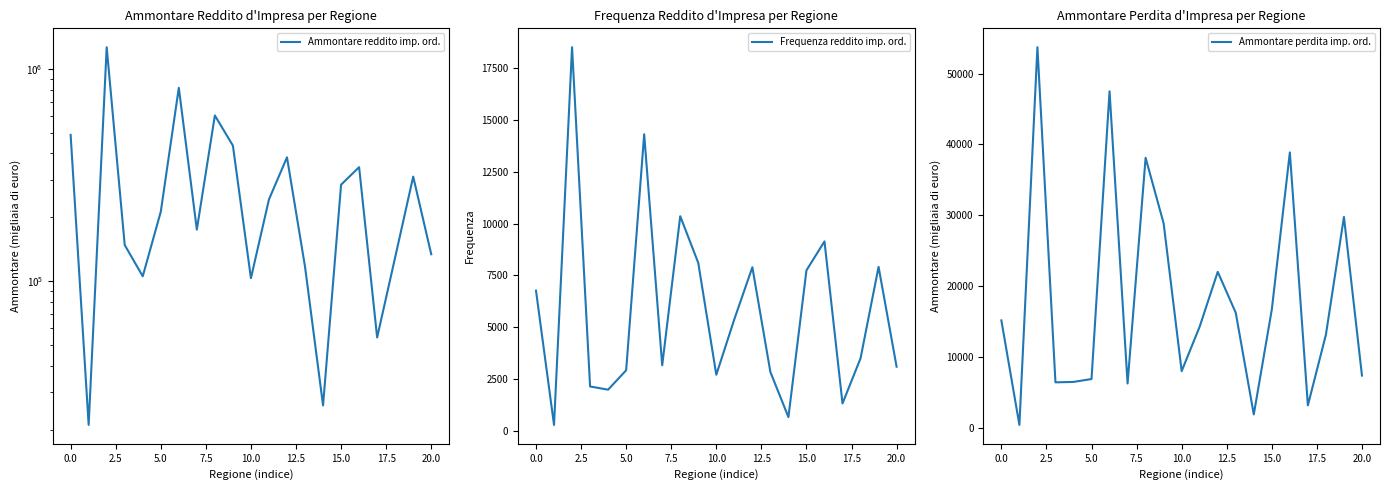

How many lines are shown in the chart?

3